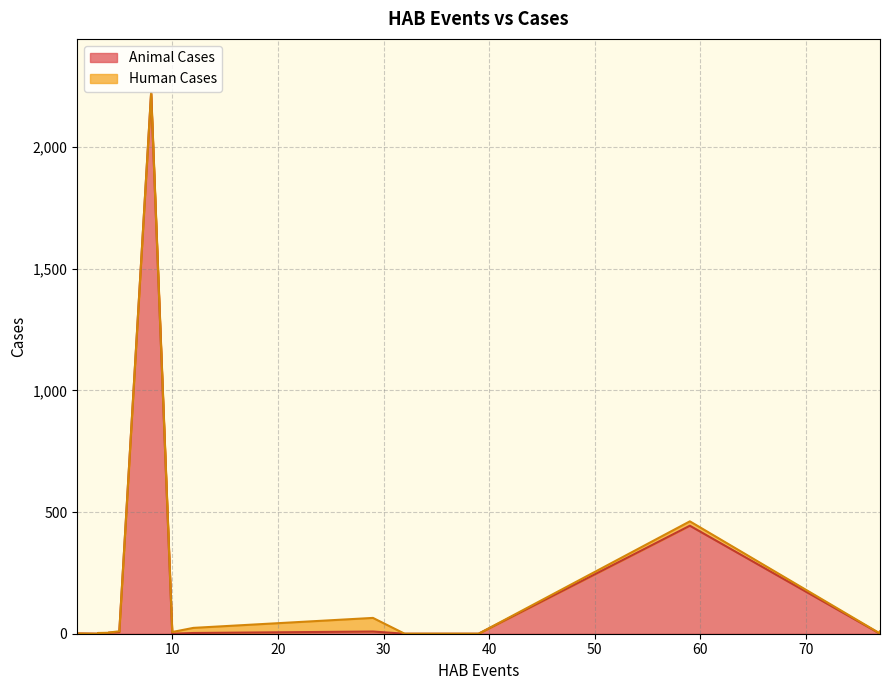

Where is Human Cases nearest to the value 28?

12